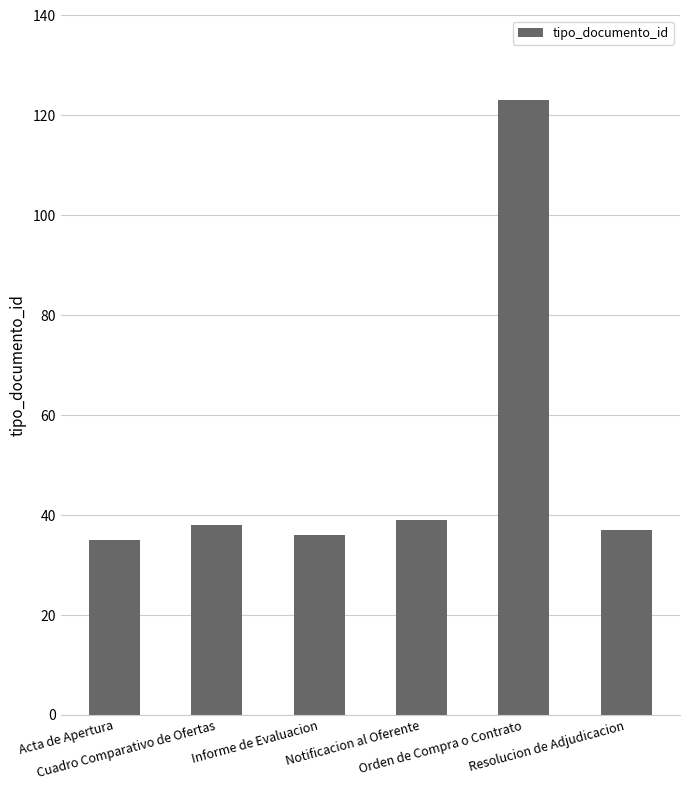

How many categories are shown in the chart?

6